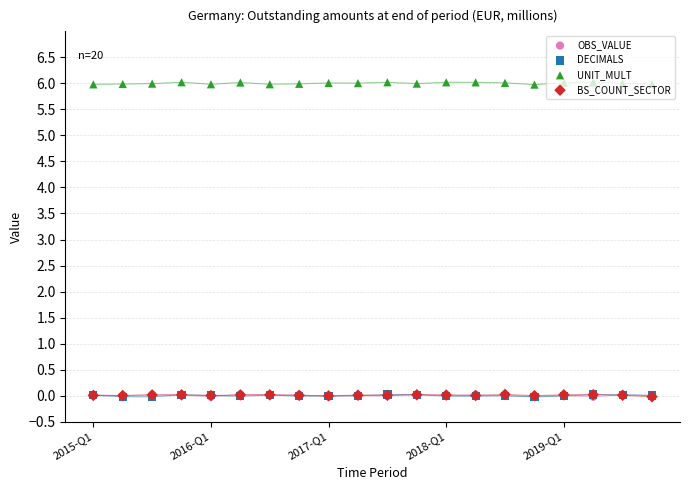

Which series reaches the minimum Y coordinate?

DECIMALS